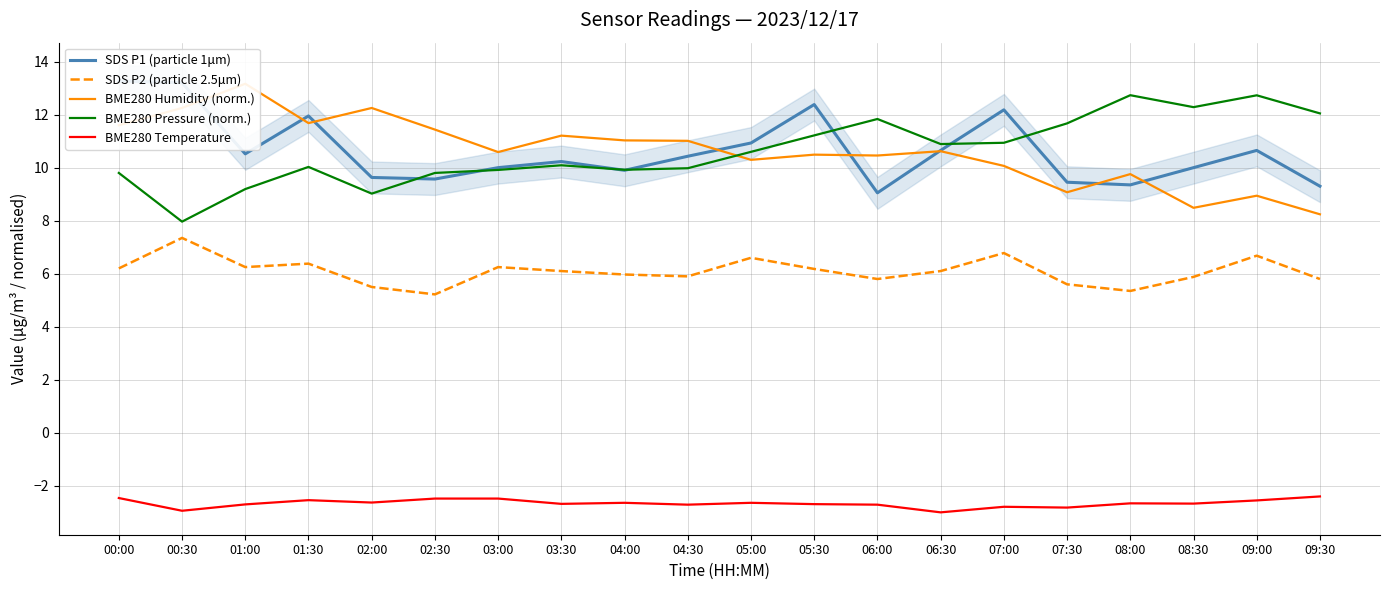

What is the value of the BME280 Pressure (norm.) point at the 19th from the left?

12.7